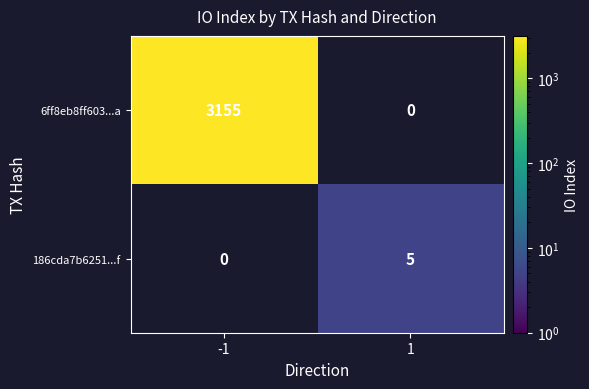

Is it true that 186cda7b6251...f equals 9 at 1?

False